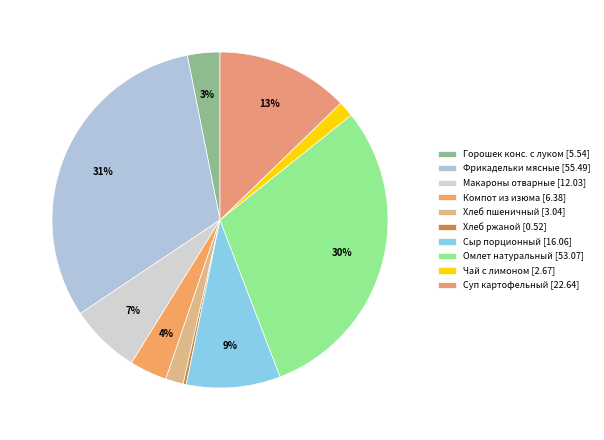

To the nearest percent, what is the difference between the largest and smallest slice percentages?

31%